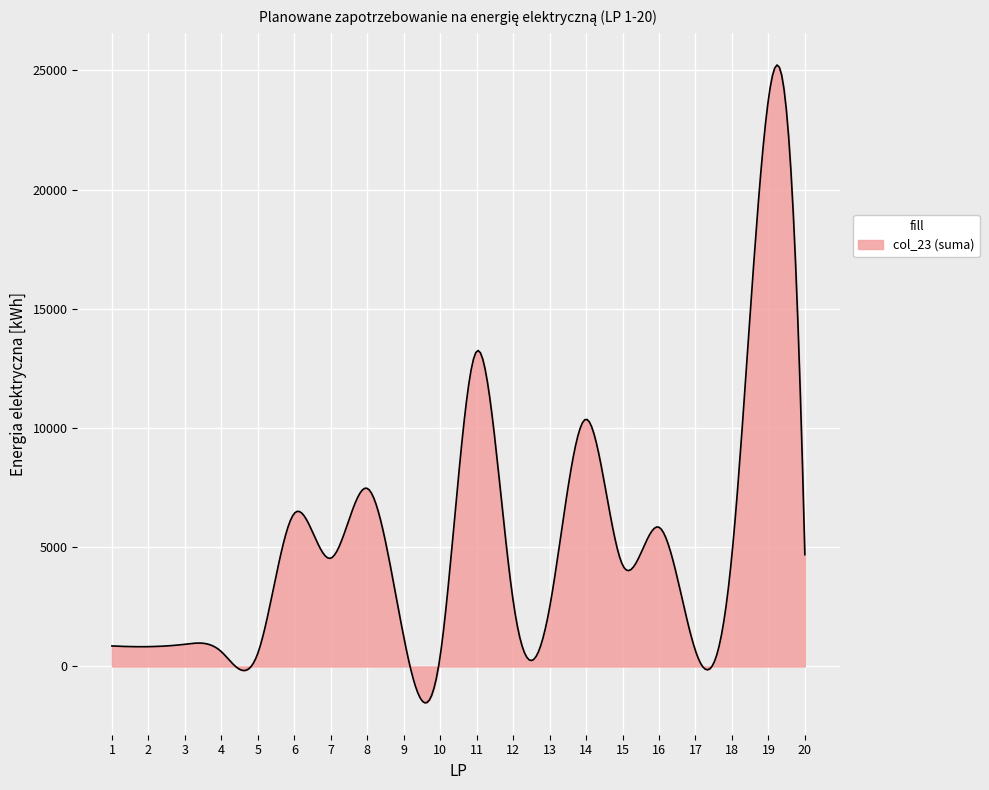

How many lines are shown in the chart?

1